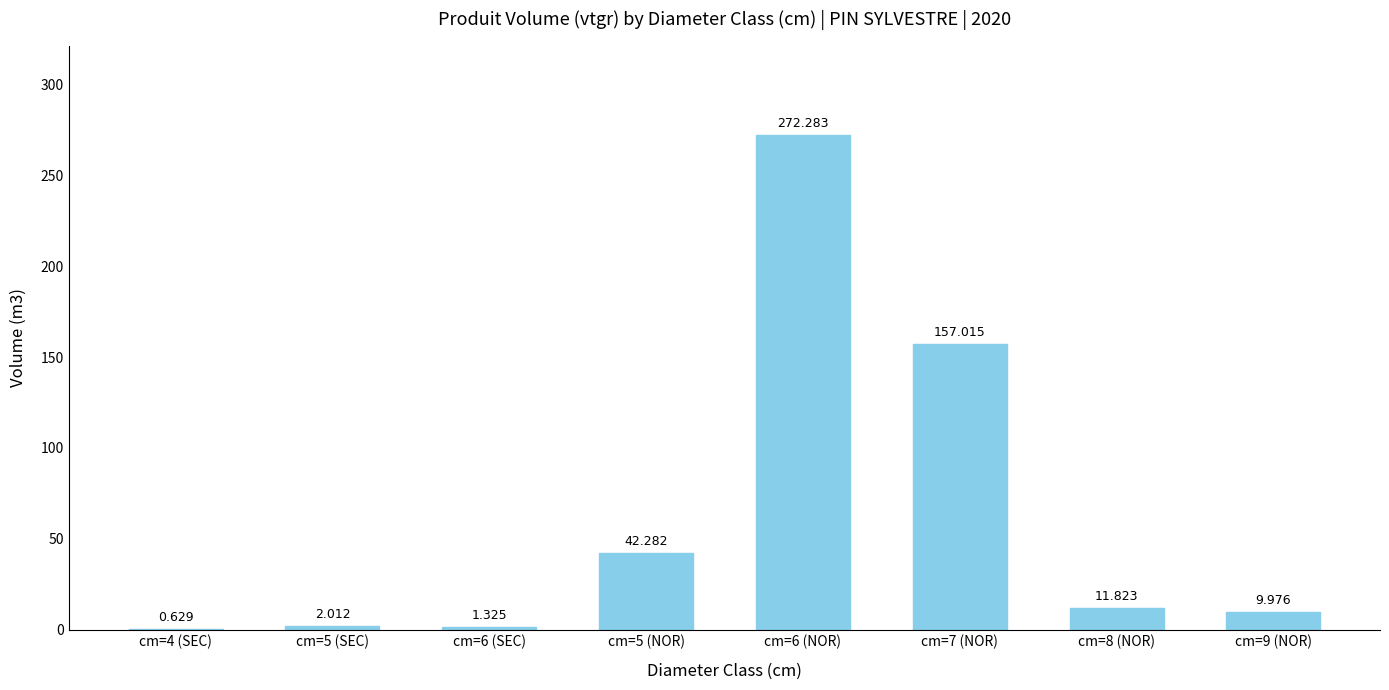

Rank the categories by value from highest to lowest.

cm=6 (NOR), cm=7 (NOR), cm=5 (NOR), cm=8 (NOR), cm=9 (NOR), cm=5 (SEC), cm=6 (SEC), cm=4 (SEC)